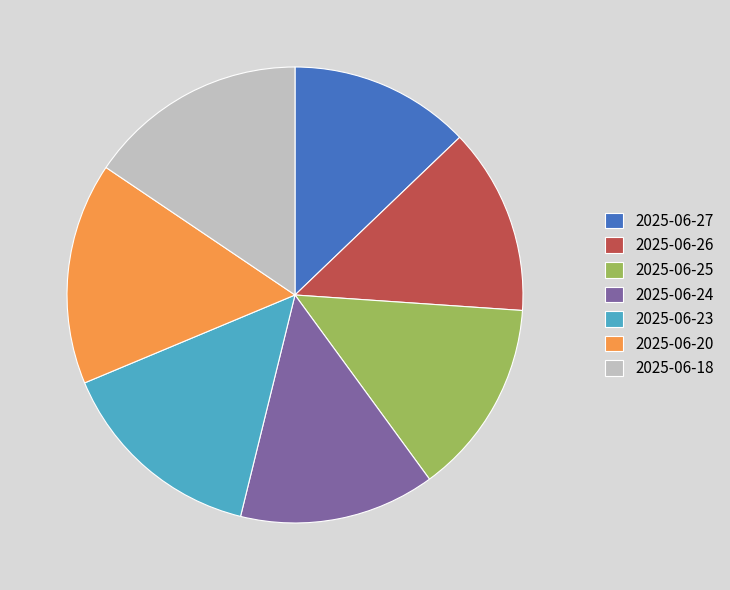

Combined, do 2025-06-25 and 2025-06-24 account for over 50%?

No